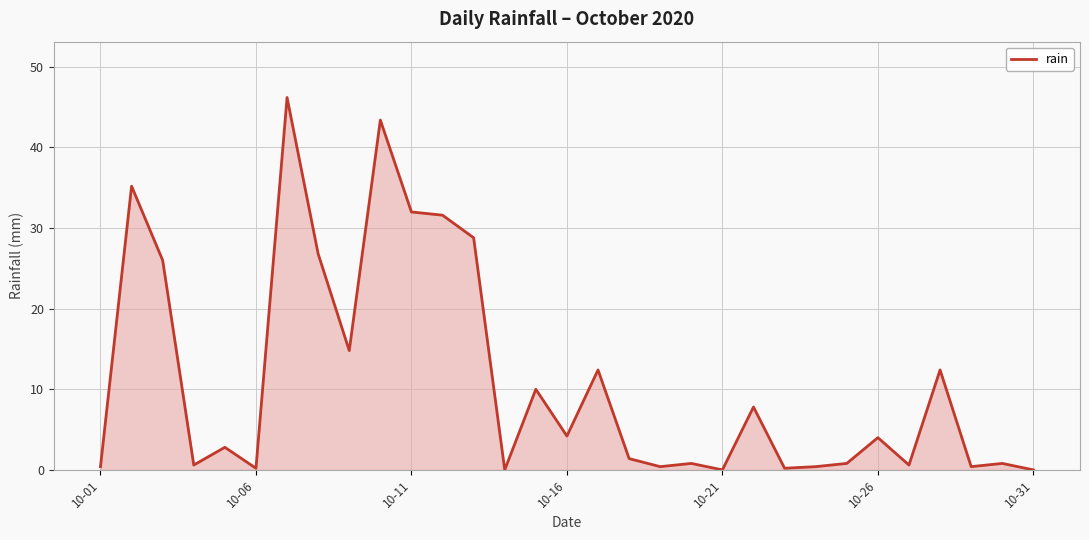

Is this an area chart (filled region under the line)?

Yes